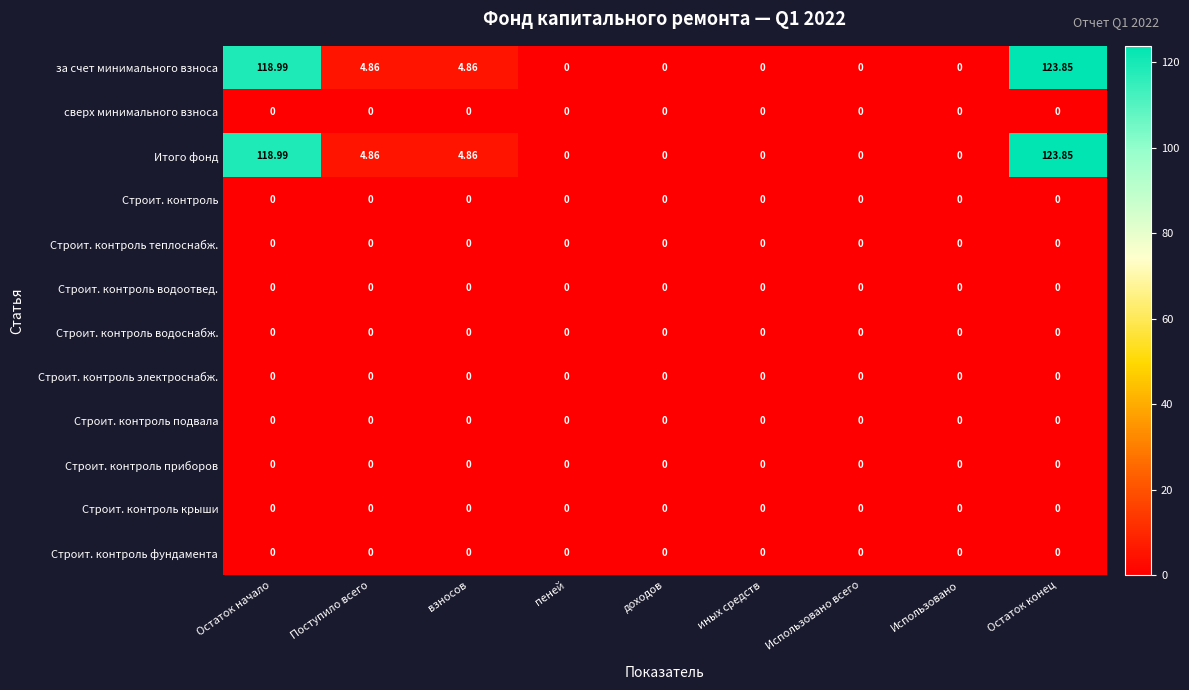

At which category is the sum across all series the highest?

Остаток конец